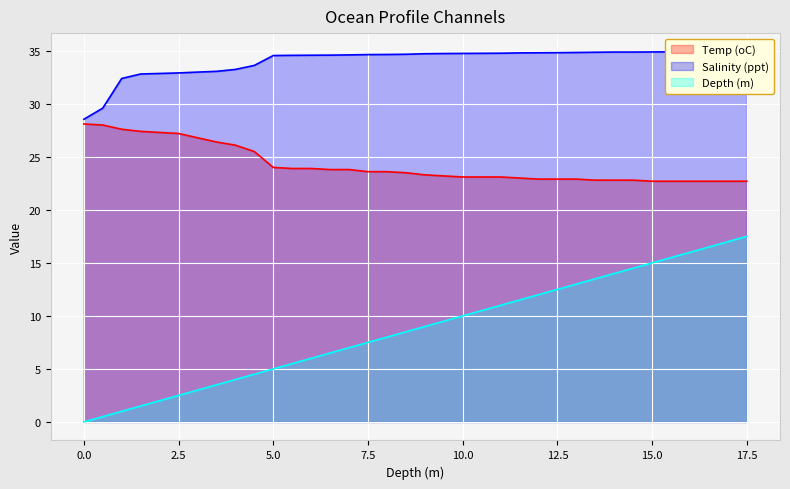

What are all the series names shown in the legend?

Temp (oC), Salinity (ppt), Depth (m)